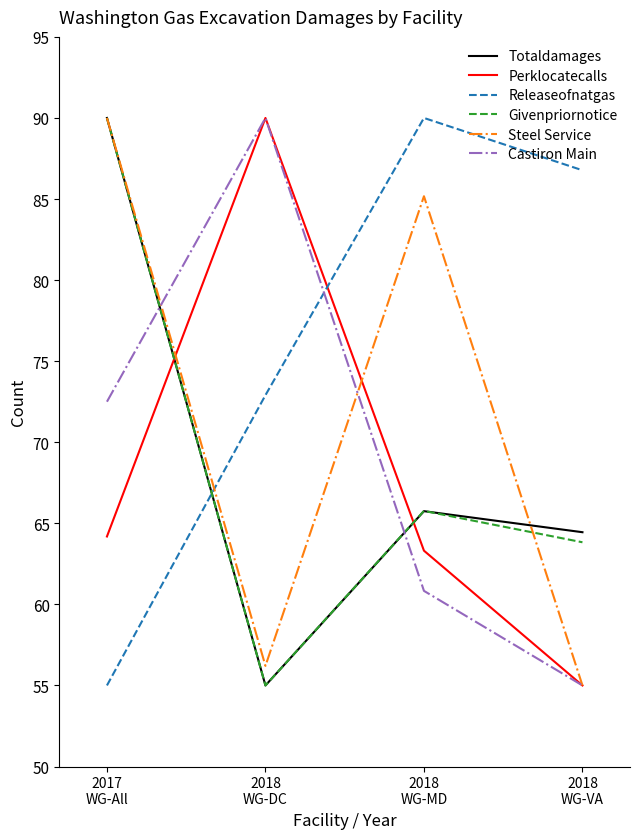

What is the difference between the highest and lowest values at 2018
WG-VA?

31.8